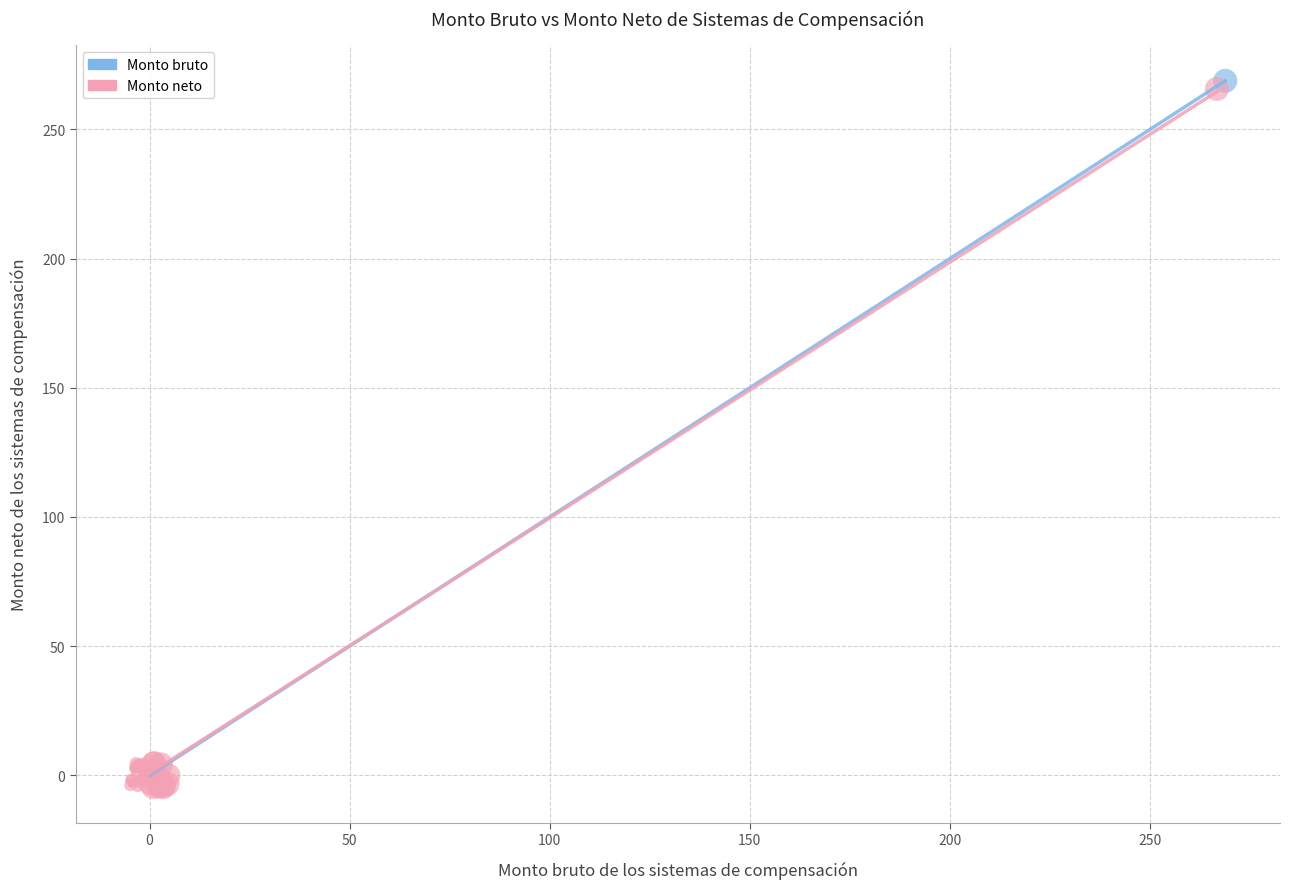

Which series has the widest spread of Y values?

Monto neto